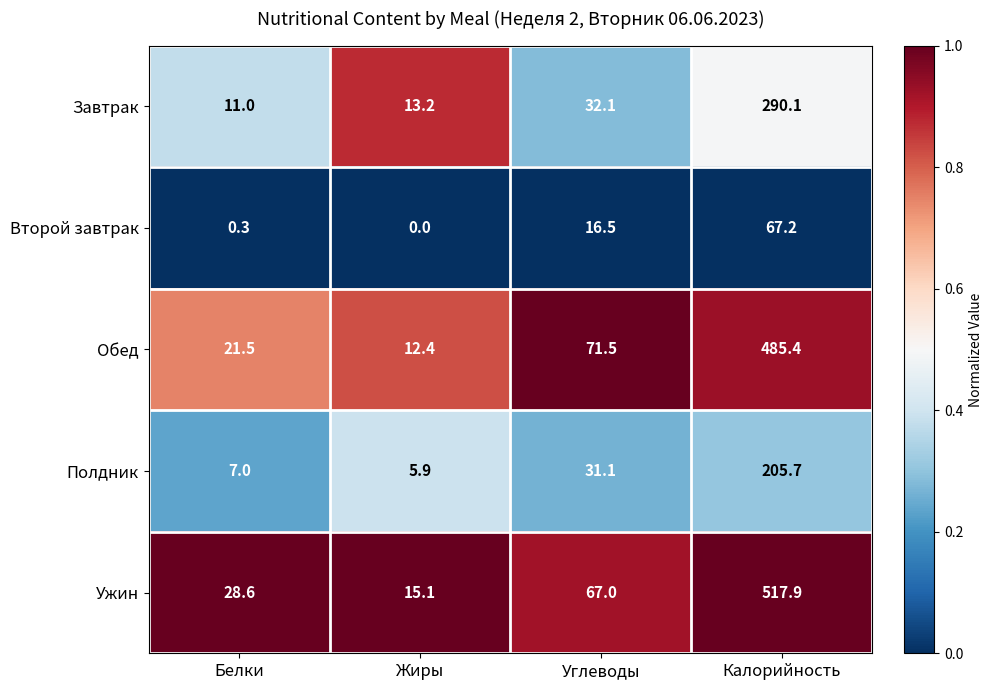

What is the greatest value displayed?

517.9